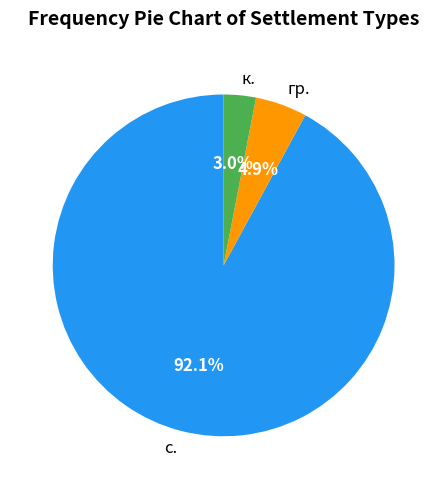

What is the total percentage of с. and к.?

95.1%